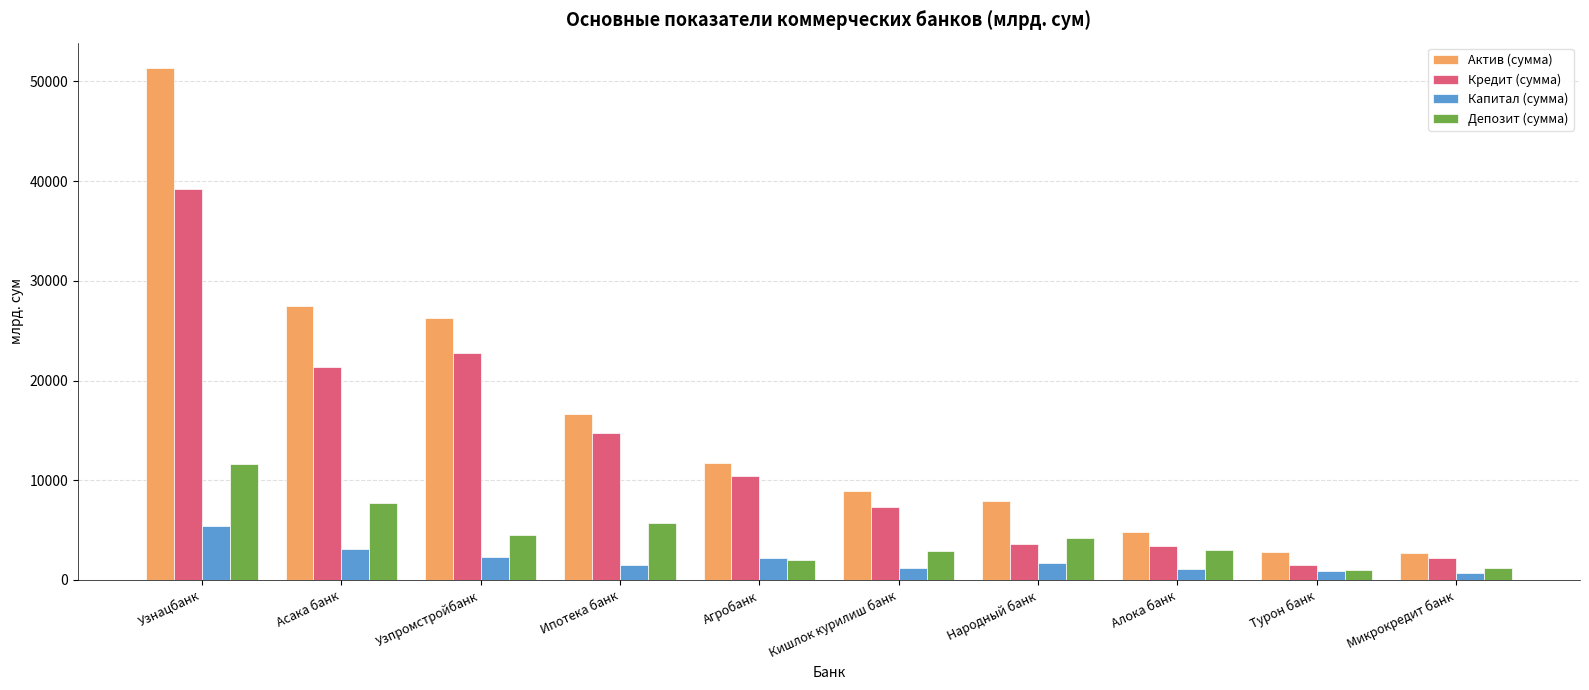

How many values in the Актив (сумма) series exceed 11695?

5